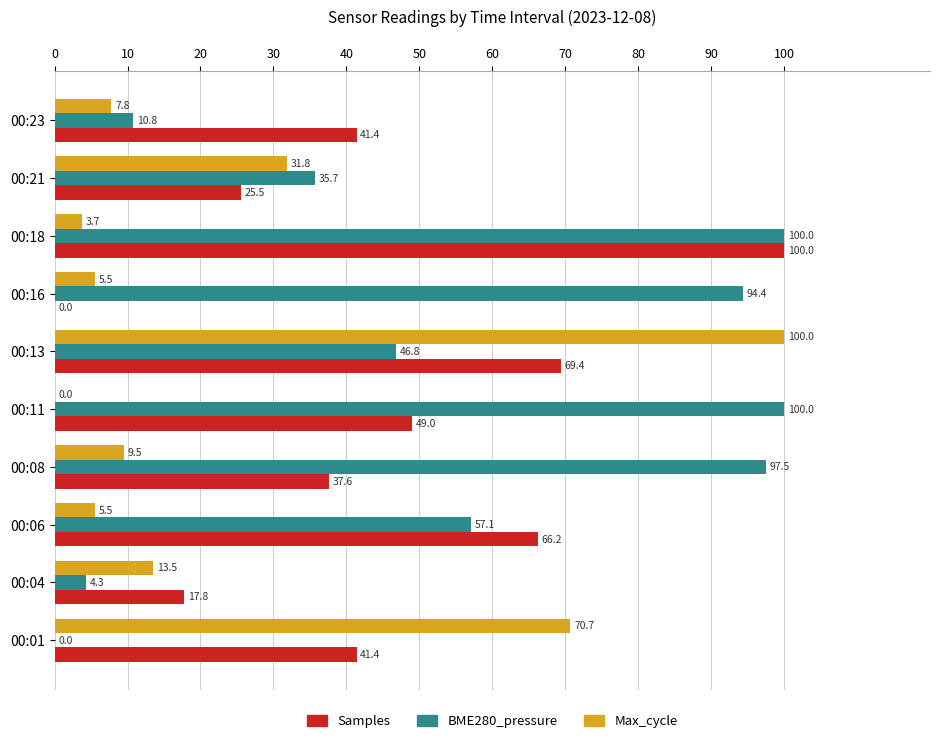

Is the value of BME280_pressure at 00:21 greater than the value of Samples at 00:06?

No